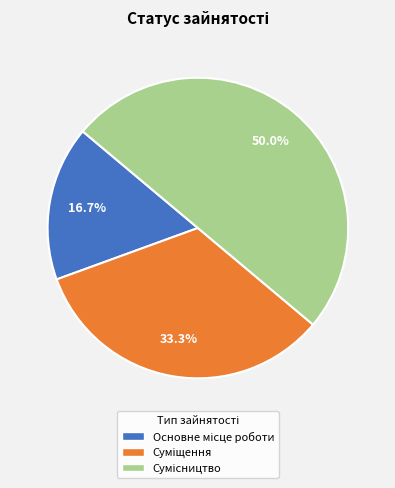

How many segments does this pie chart have?

3